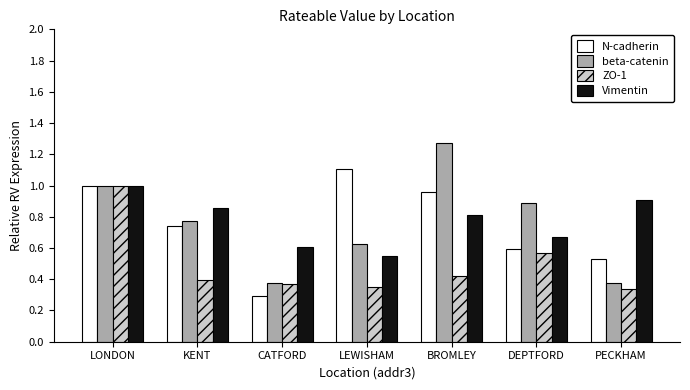

What is the sum of all ZO-1 values?

3.4